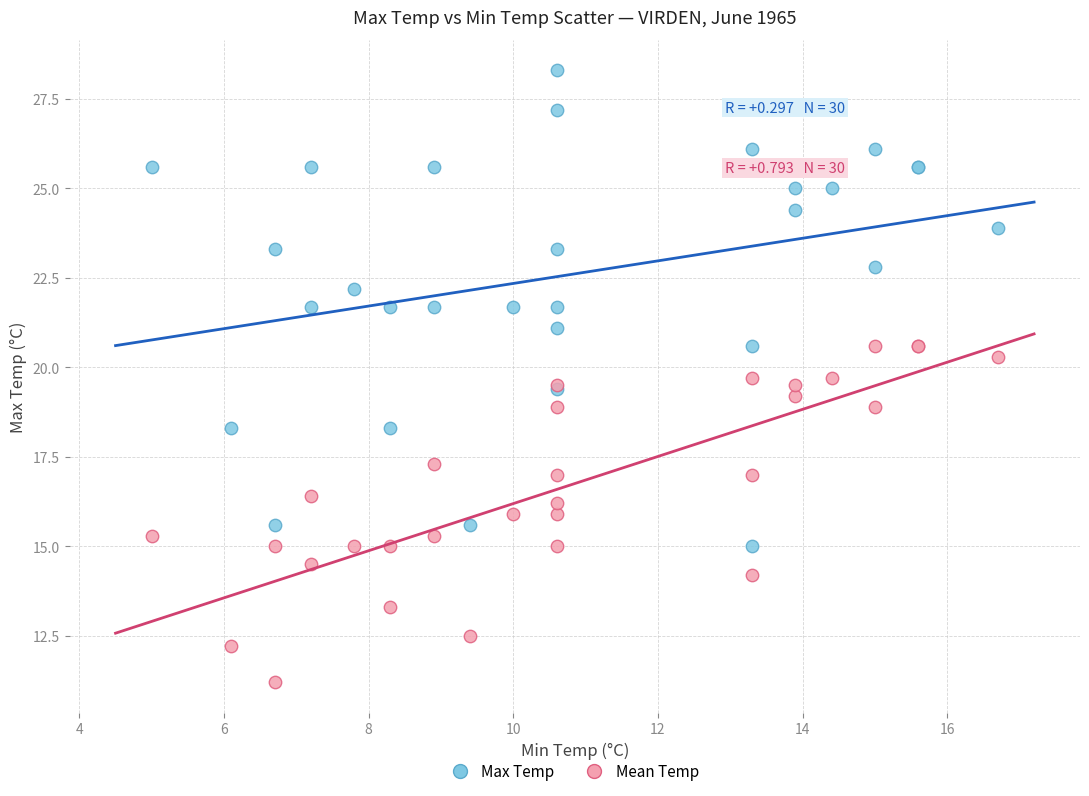

Which series contains the lowest Y value?

Mean Temp